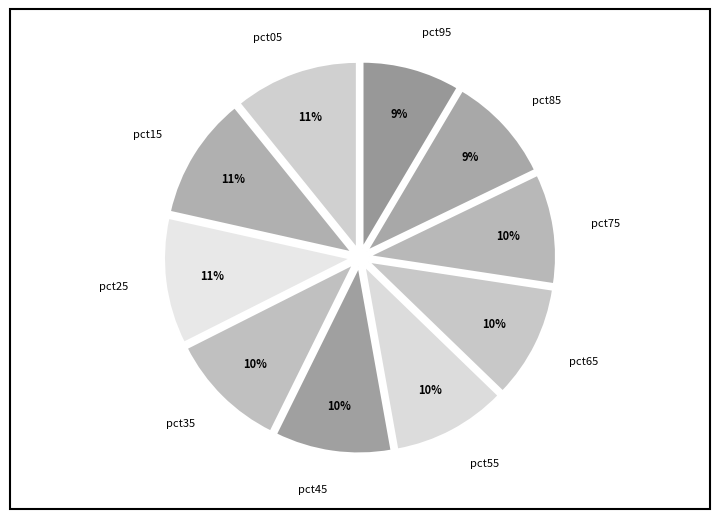

Does pct75 account for over 50% of the chart?

No